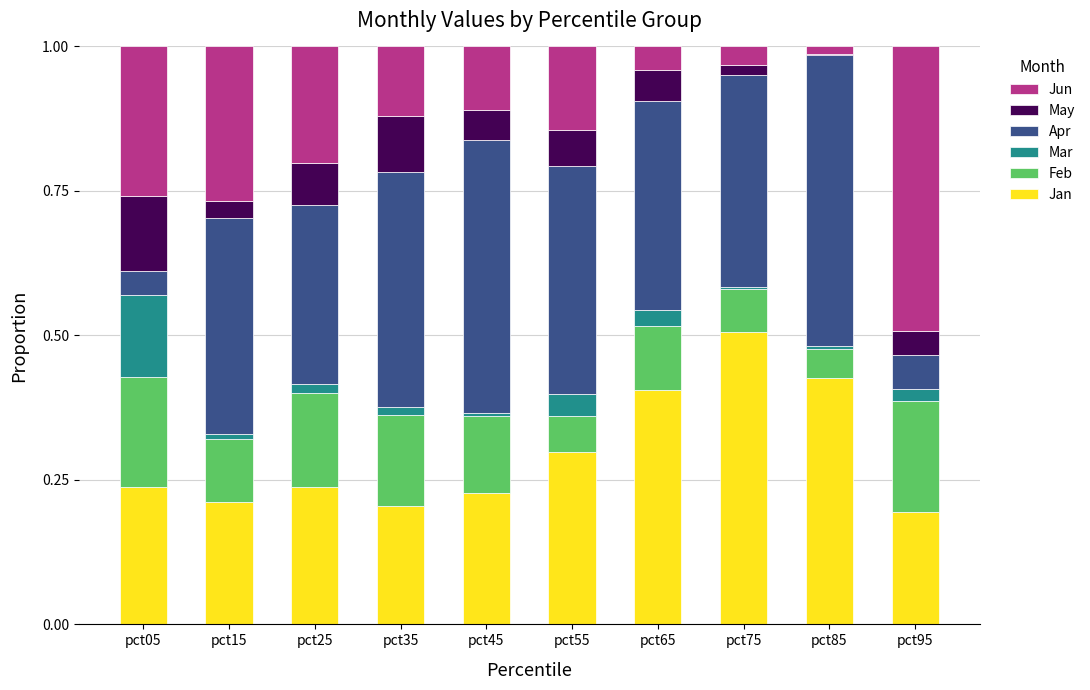

Which series changed the most between pct15 and pct35?

Jun